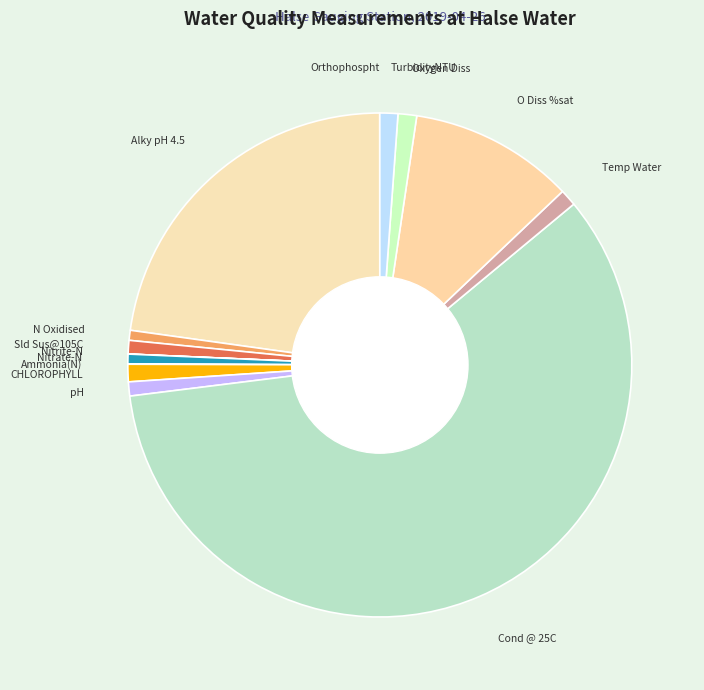

Is there any slice that represents more than half of the pie?

Yes